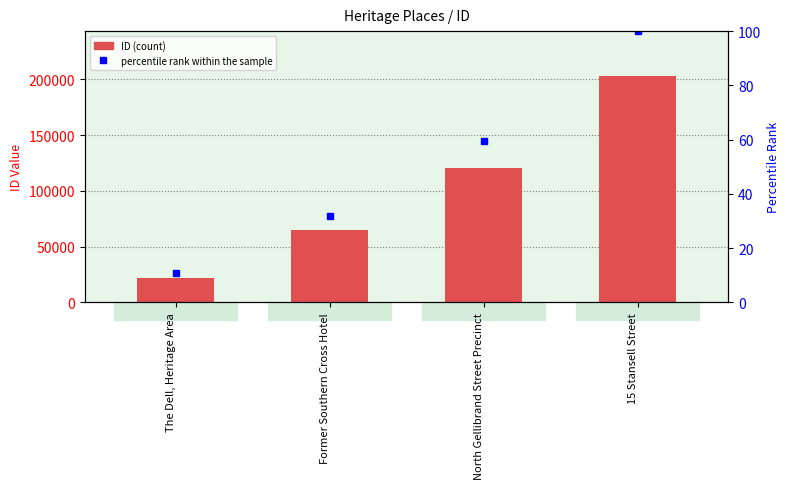

What is the label of the 4th bar from the left?

15 Stansell Street